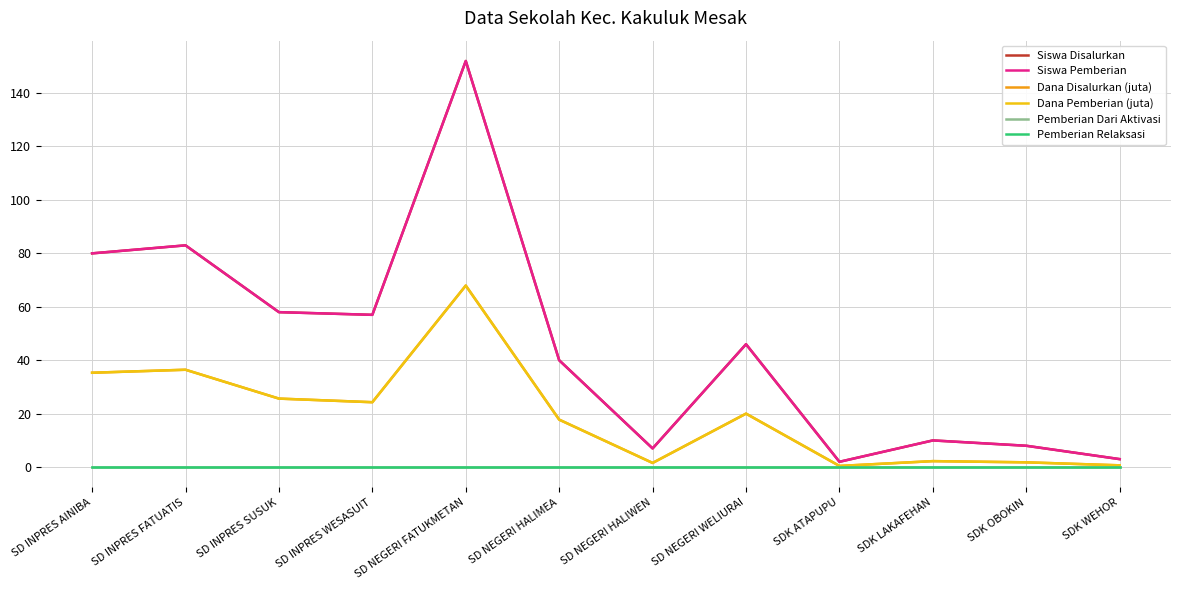

Is this an area chart (filled region under the line)?

No